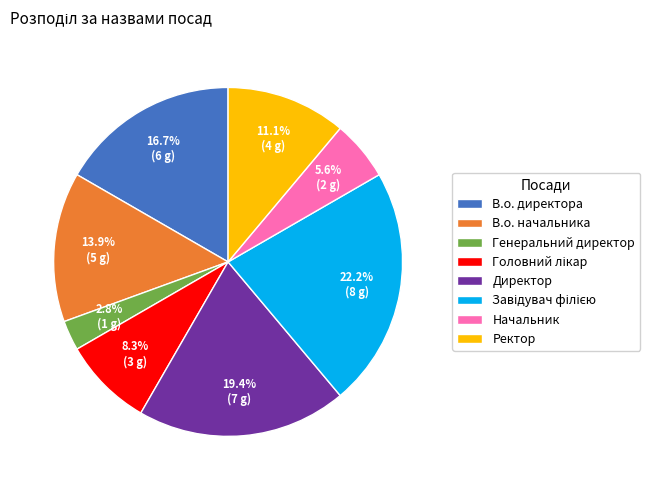

Is there any slice that represents more than half of the pie?

No